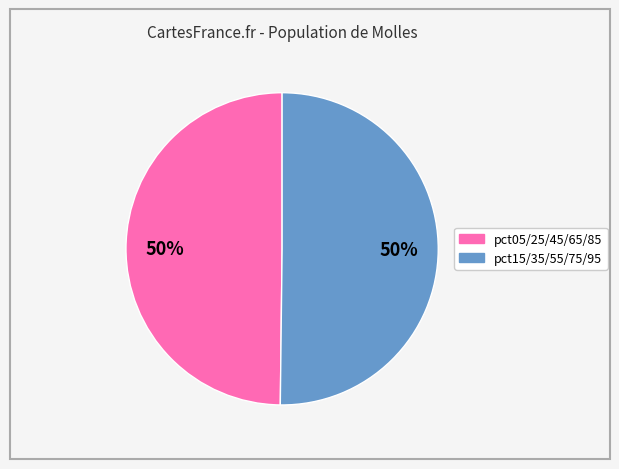

To the nearest percent, what is the average slice percentage?

50%